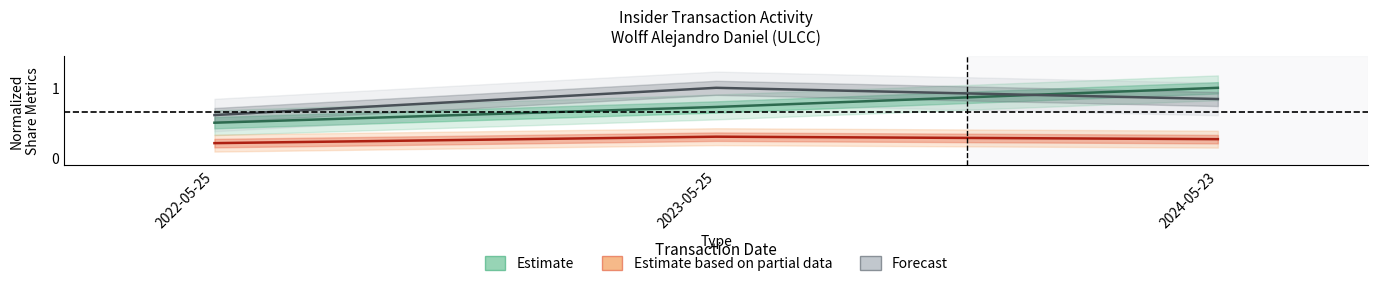

What is the label of the 3rd point from the left?

2024-05-23